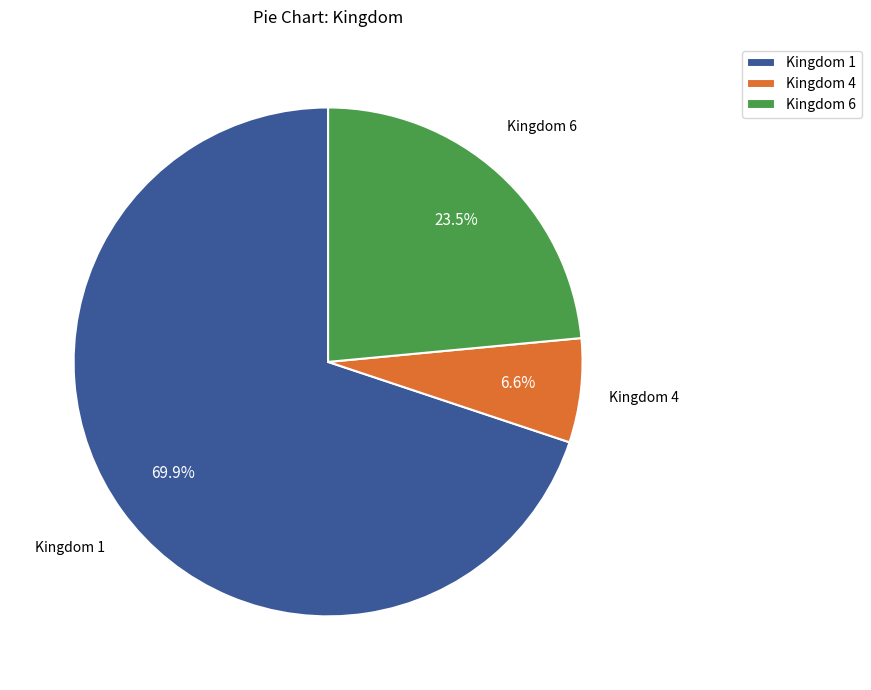

Between Kingdom 1 and Kingdom 4, which is larger?

Kingdom 1